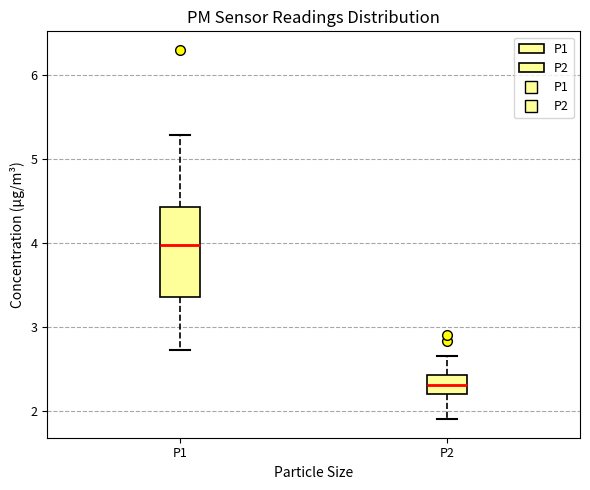

Where does the lower whisker of the box for P1 end on the y-axis? The values are not printed on the chart, so give them approximately, as read against the axis.

2.7